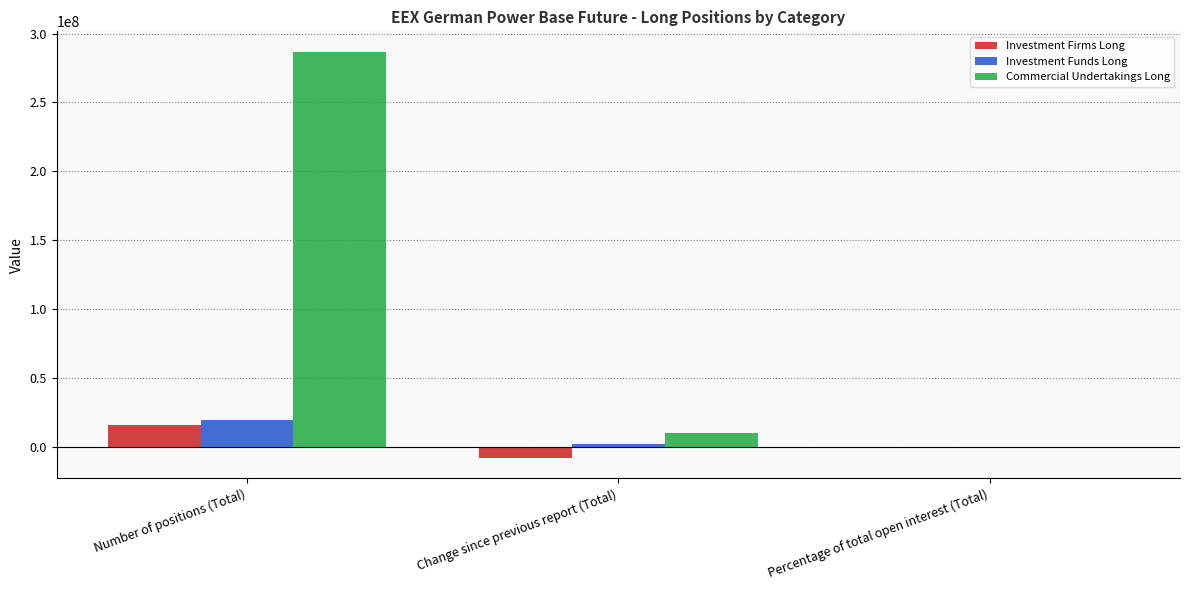

True or false: Investment Firms Long has a value of 4.8 at Percentage of total open interest (Total).

True